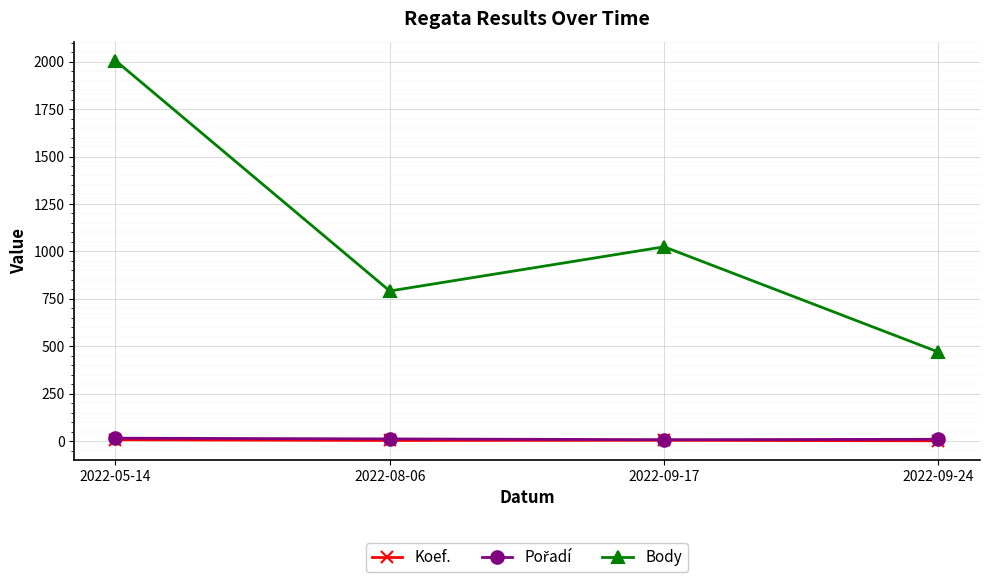

What is the highest value of the Body series?

2006